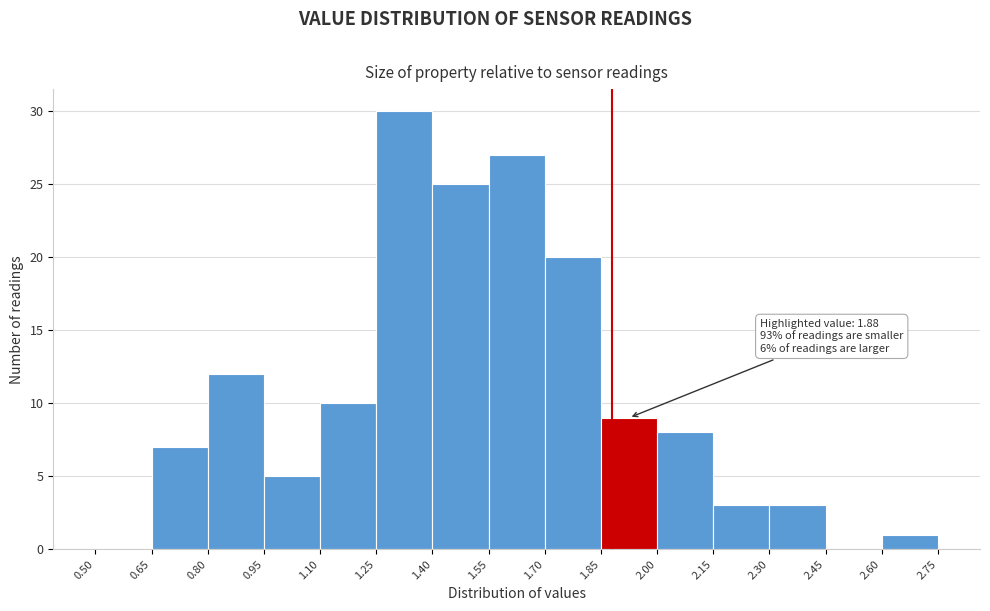

Which range on the x-axis has the tallest bar?

1.25 to 1.40